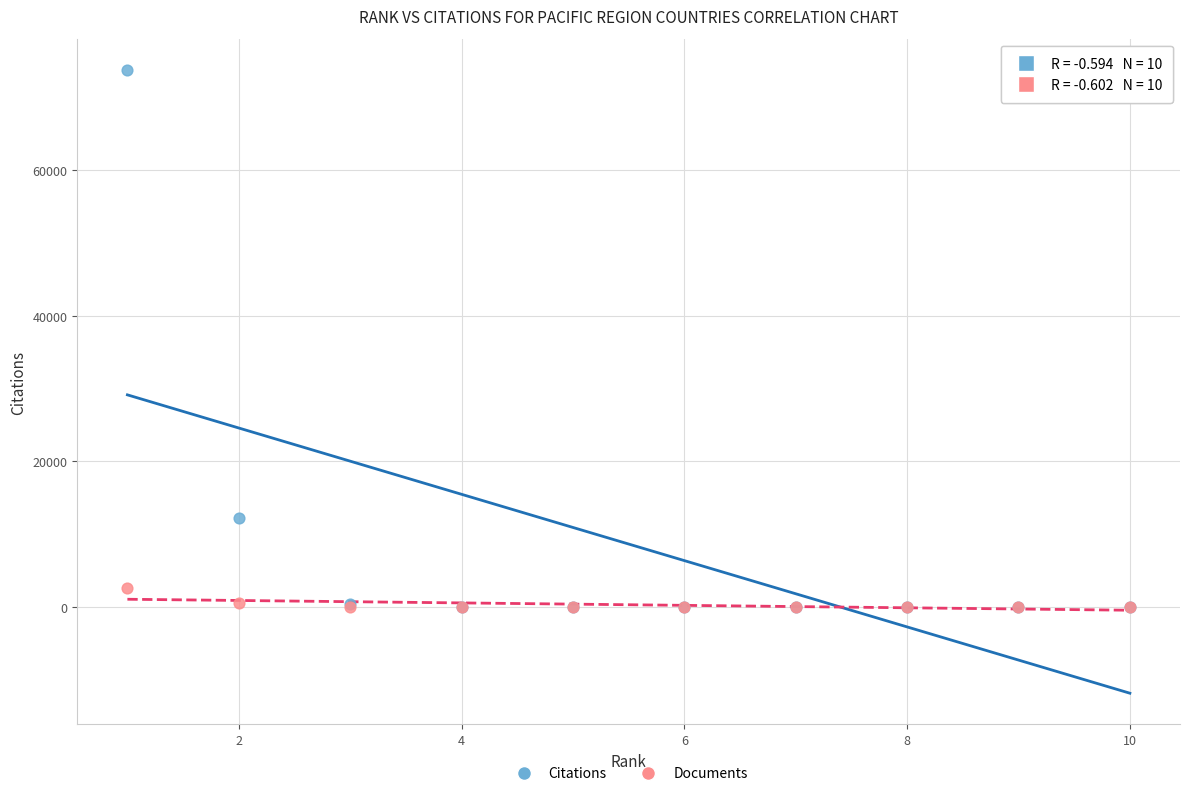

What are all the series names shown in the legend?

Citations, Documents